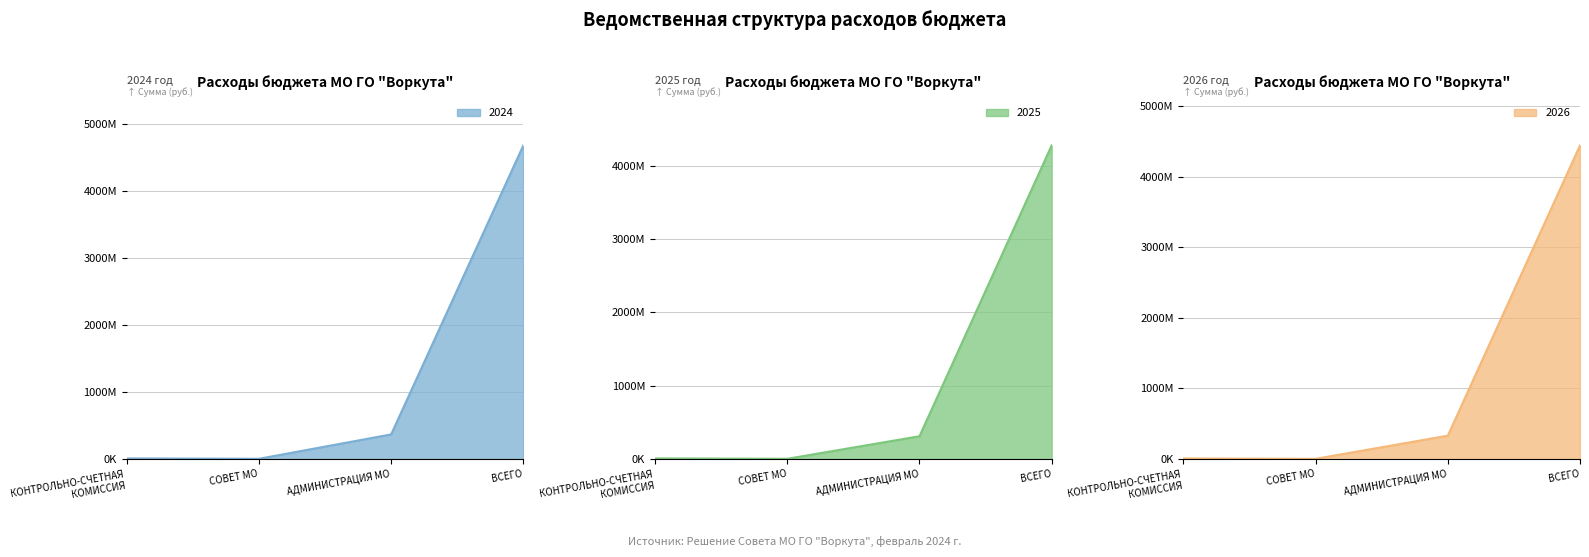

True or false: 2026 has a value of 7763080866.5 at ВСЕГО.

False